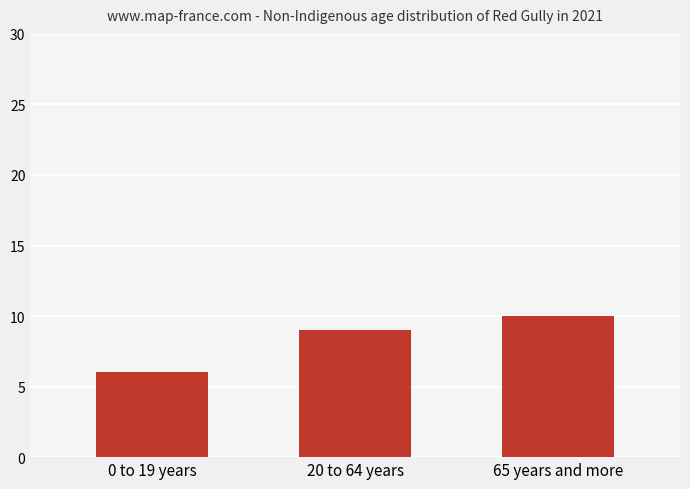

What is the sum of all values?

25